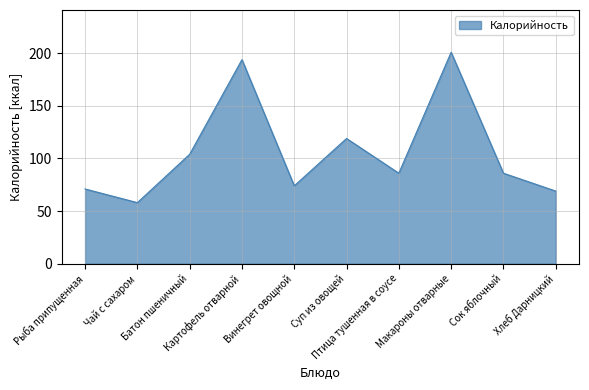

What is the smallest value displayed?

58